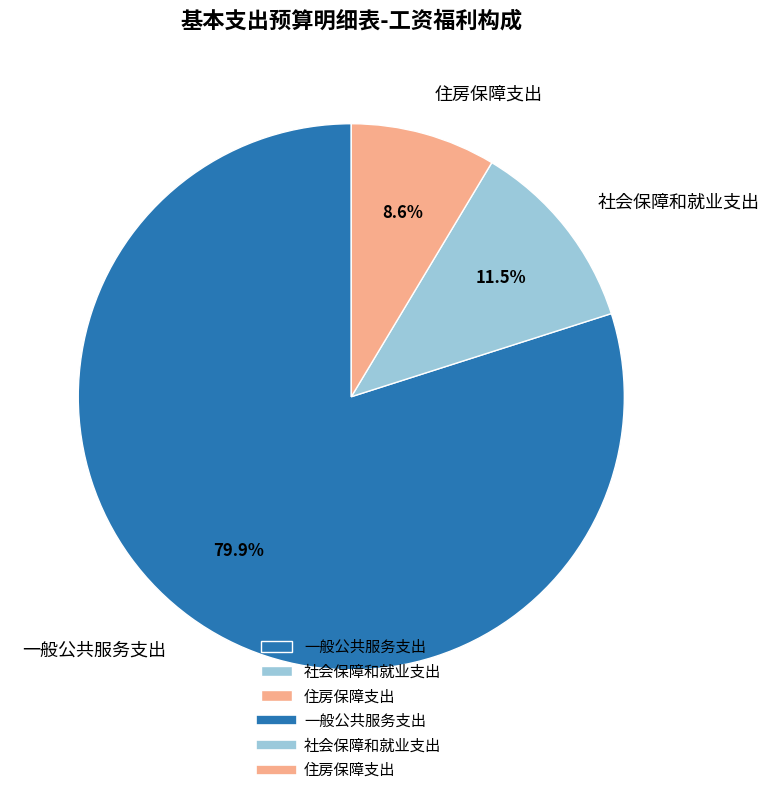

What percentage is the 住房保障支出 slice, to the nearest percent?

9%